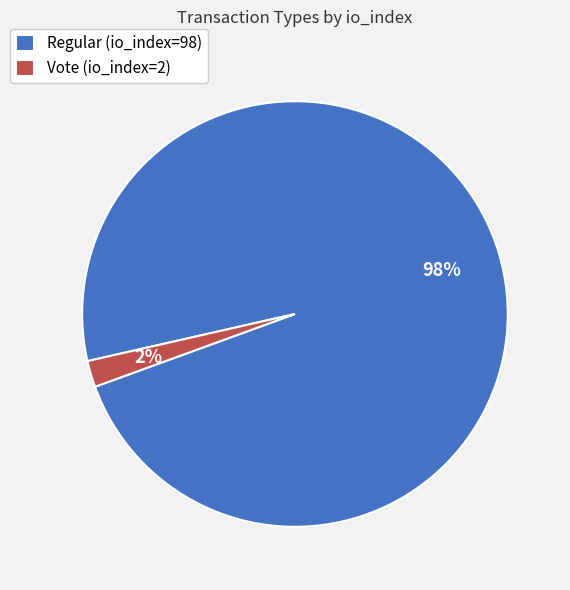

How many segments does this pie chart have?

2